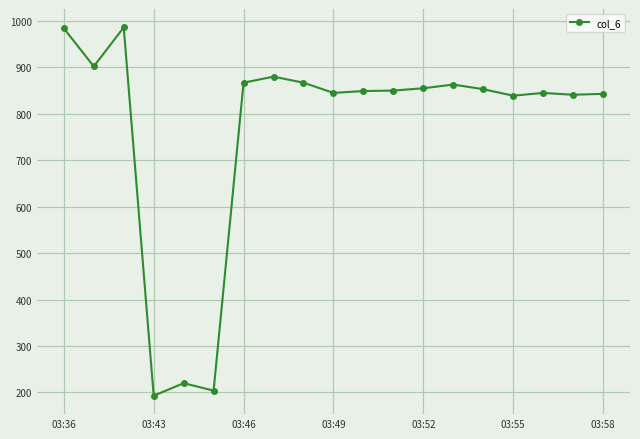

What is the value of the 14th point from the left?

863